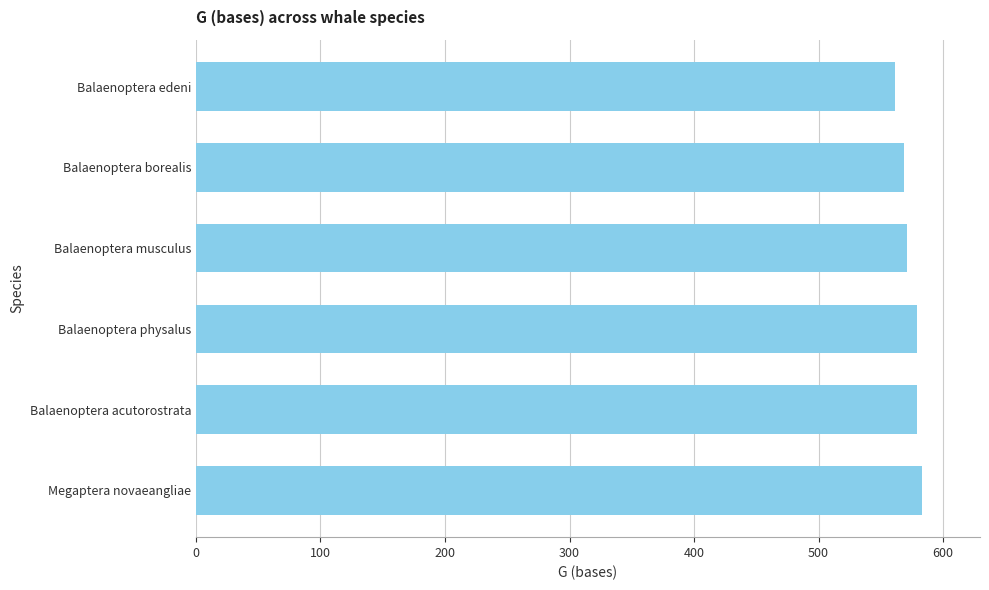

True or false: the data shows 571 at Balaenoptera musculus.

True